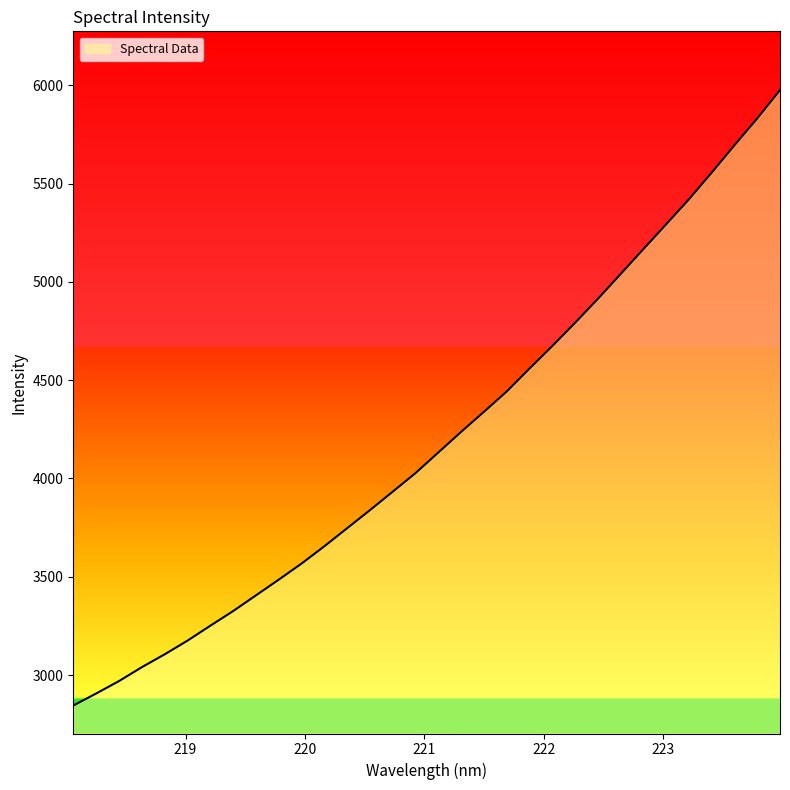

True or false: there are more than 1 points higher than both neighbors.

False